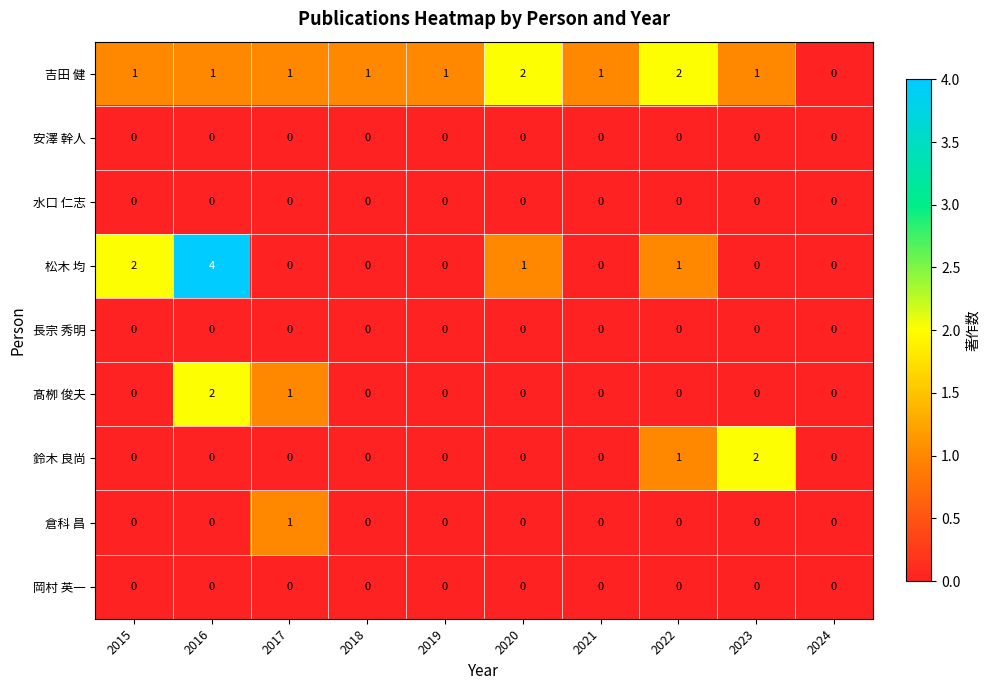

Which category has the highest value across all series?

2016